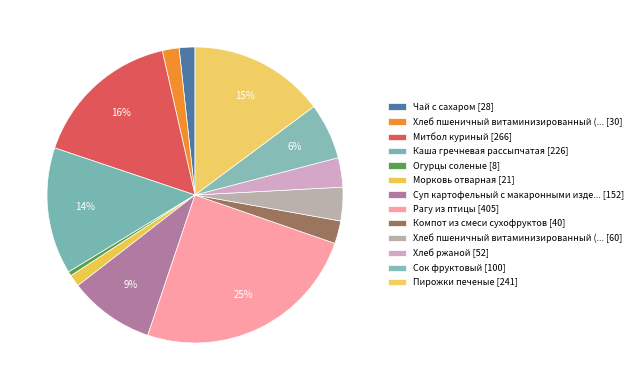

Rank the categories by value from highest to lowest.

Рагу из птицы, Митбол куриный, Пирожки печеные, Каша гречневая рассыпчатая, Суп картофельный с макаронными изделиями, Сок фруктовый, Хлеб пшеничный витаминизированный (обед), Хлеб ржаной, Компот из смеси сухофруктов, Хлеб пшеничный витаминизированный (завтрак), Чай с сахаром, Морковь отварная, Огурцы соленые